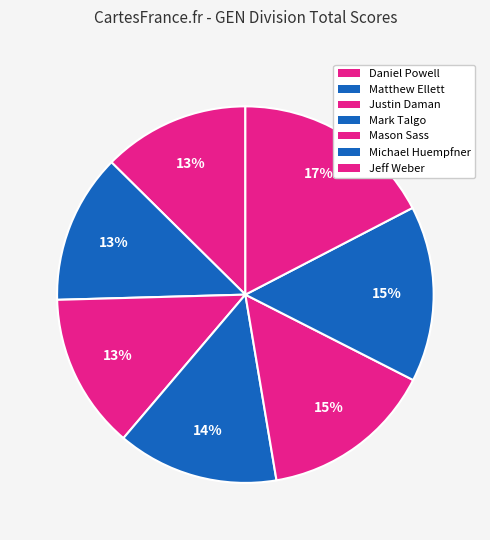

How many segments does this pie chart have?

7